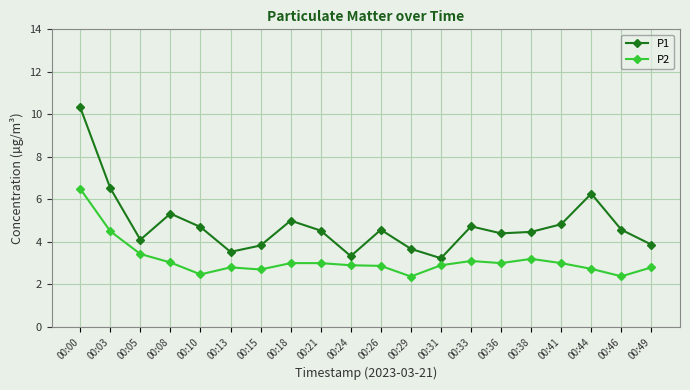

Is it true that P2 equals 1.9 at 00:36?

False